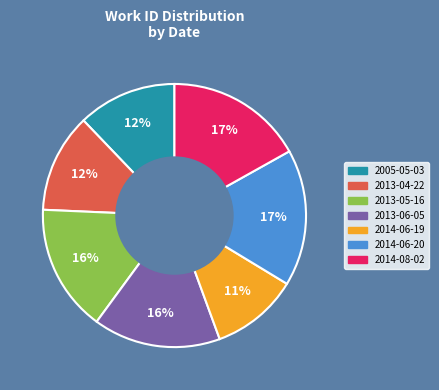

To the nearest percent, what is the combined percentage of 2013-06-05 and 2005-05-03?

28%